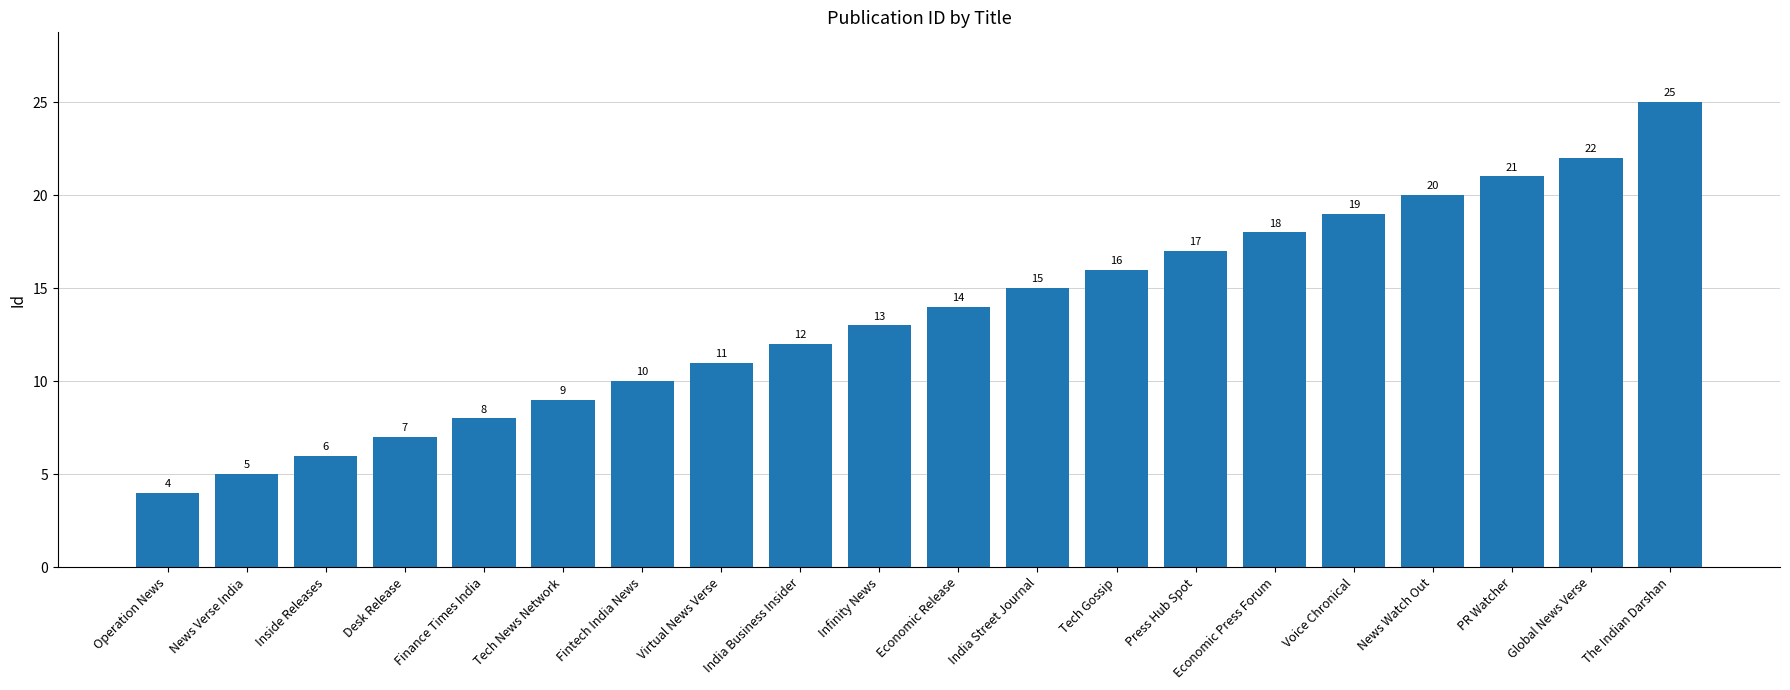

What position from the right is The Indian Darshan?

1